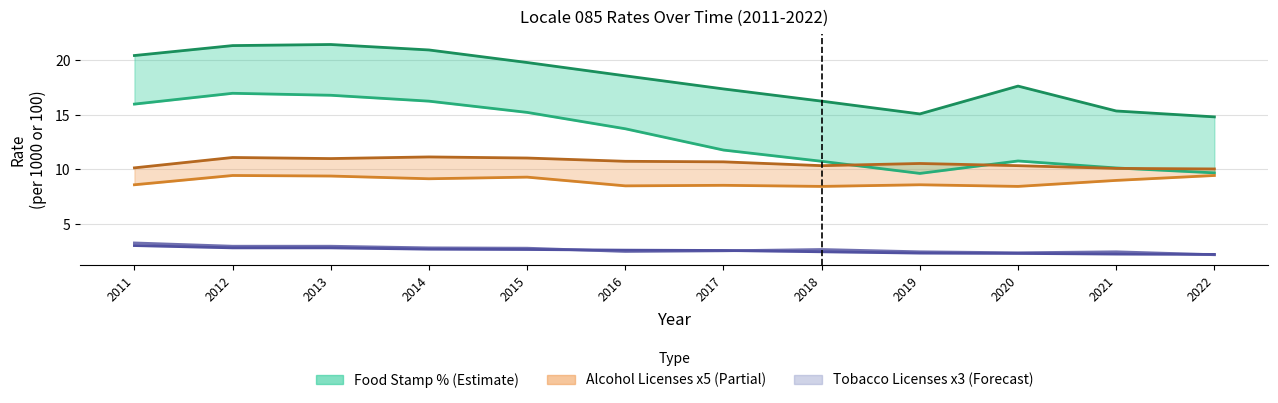

What is the difference between the maximum and minimum values in the Tobacco Rate x3 State series?

0.8